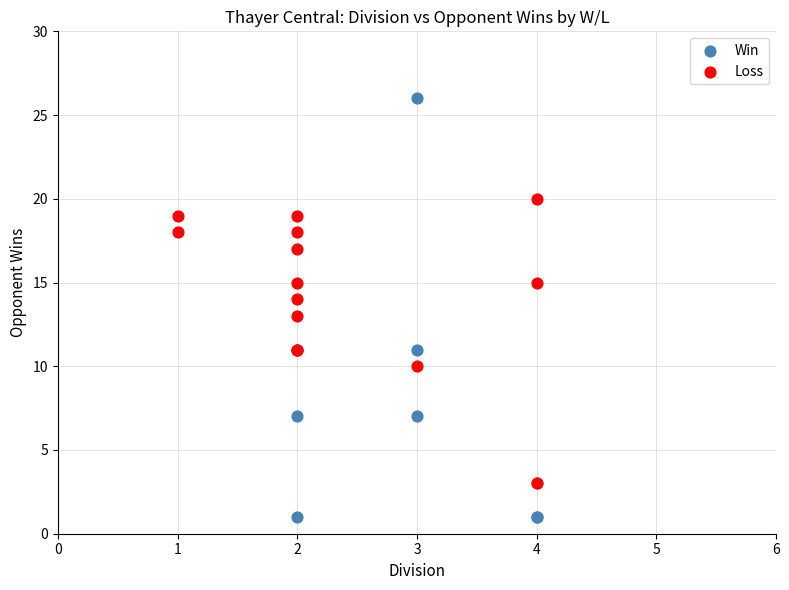

Which series reaches the maximum Y coordinate?

Win